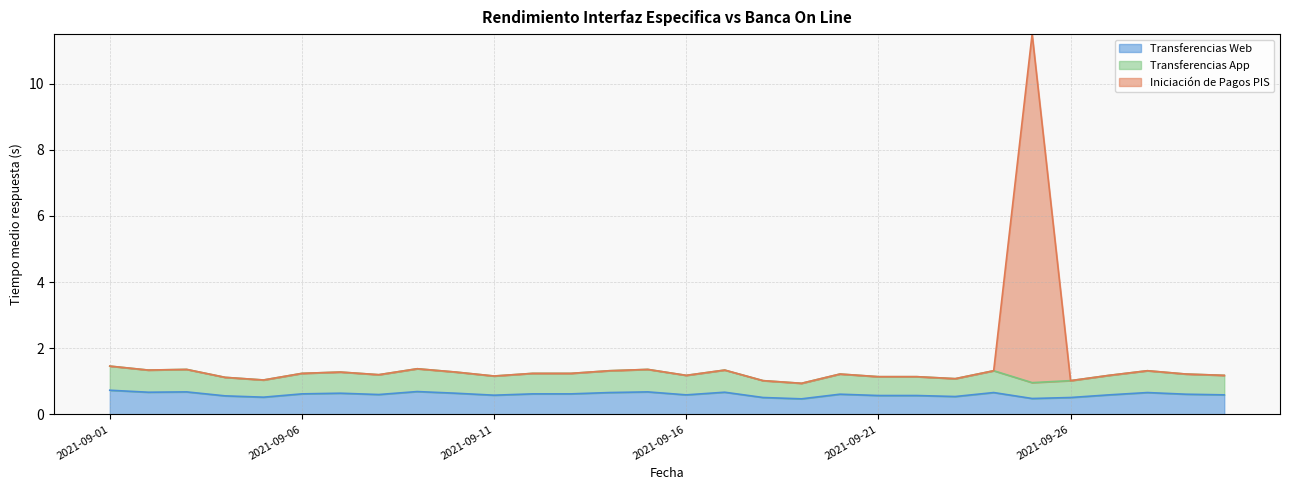

What is the difference between the Iniciación de Pagos PIS values at 2021-09-19 and 2021-09-06?

0.3